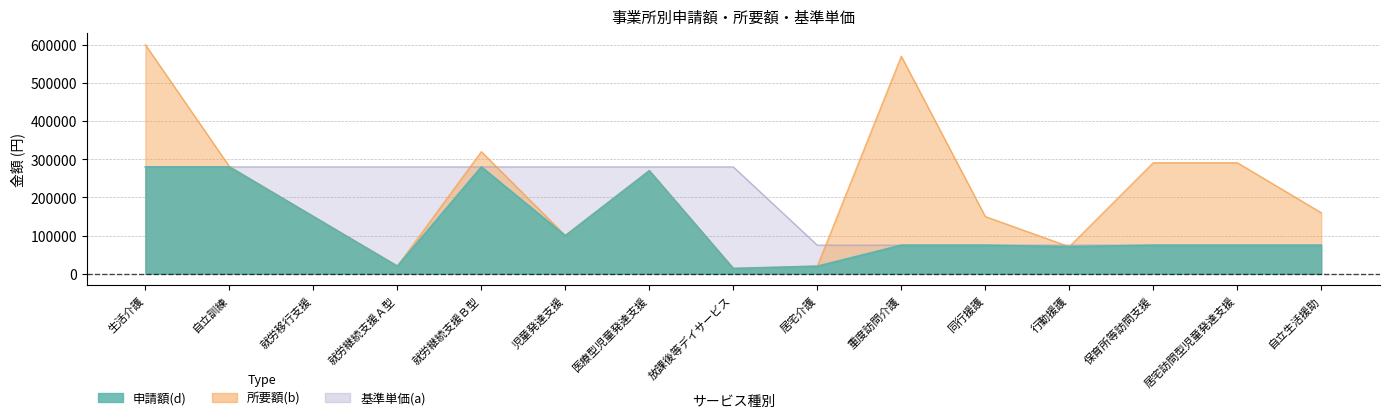

At which category is the sum across all series the highest?

生活介護